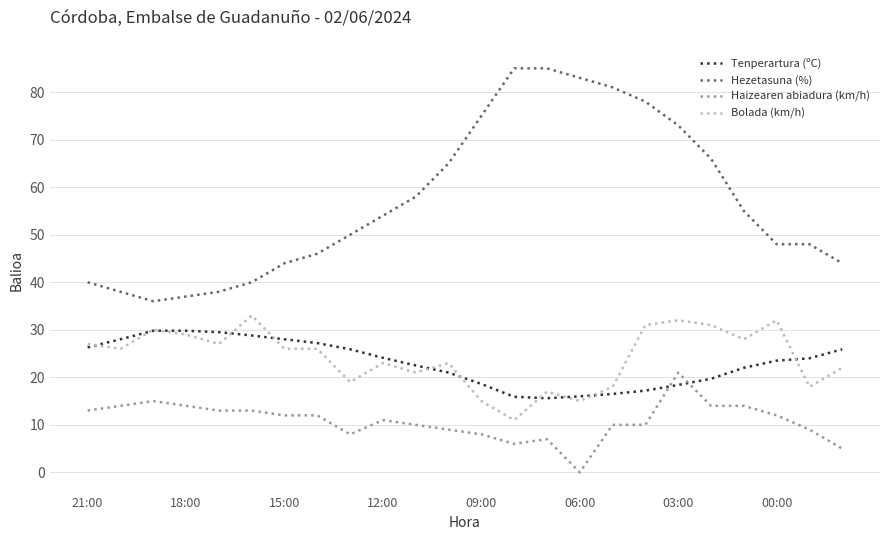

How many lines are shown in the chart?

4